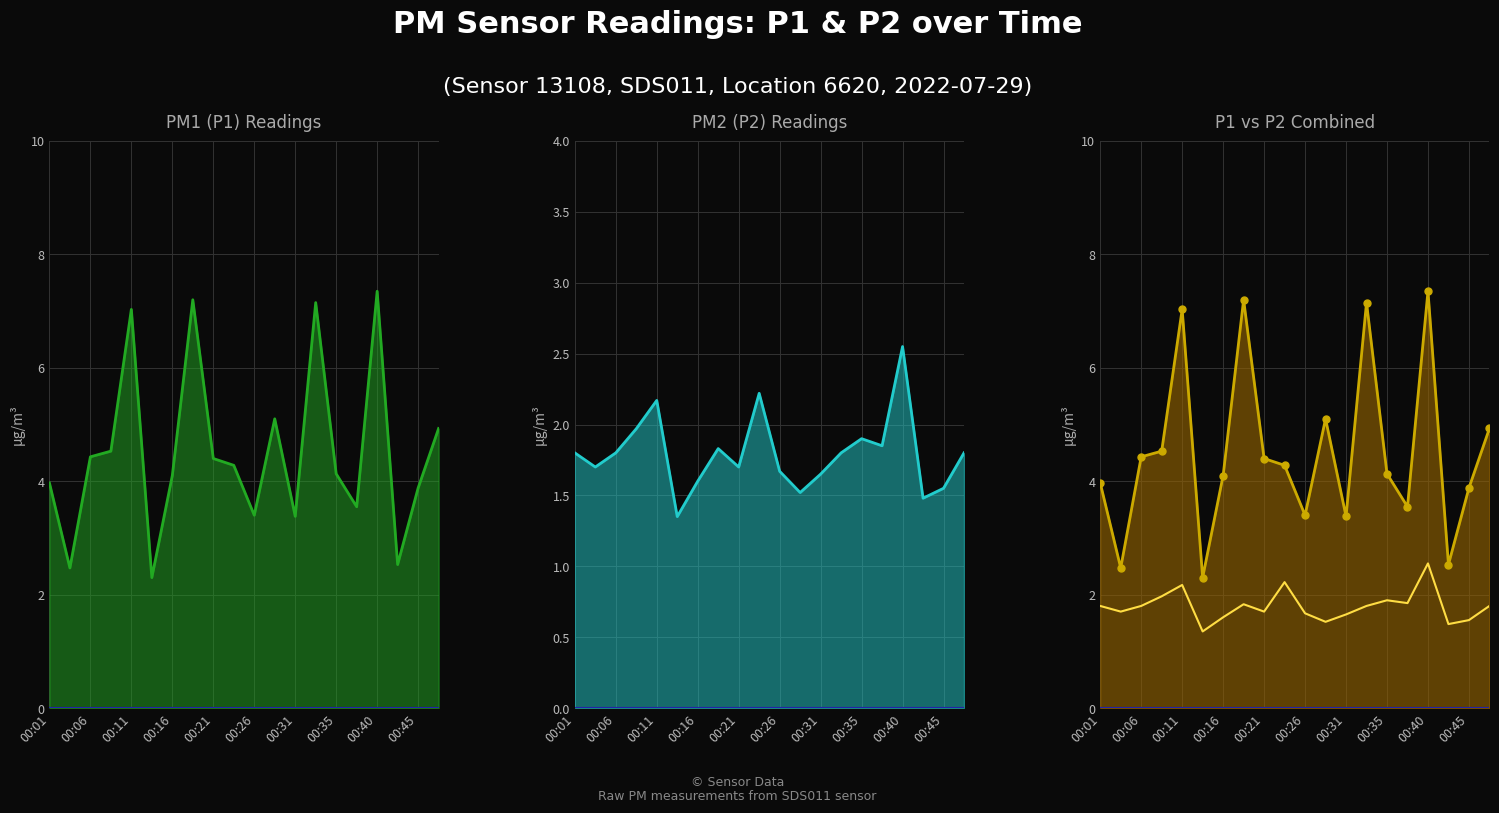

Which series has the largest total across all categories?

P1